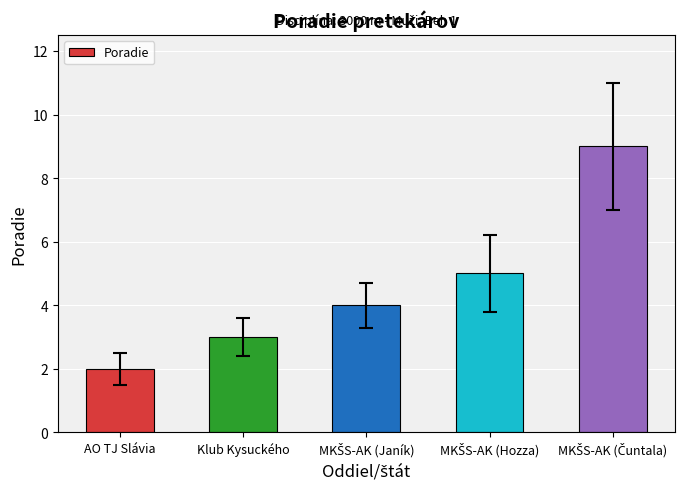

Does the chart contain stacked bars?

No